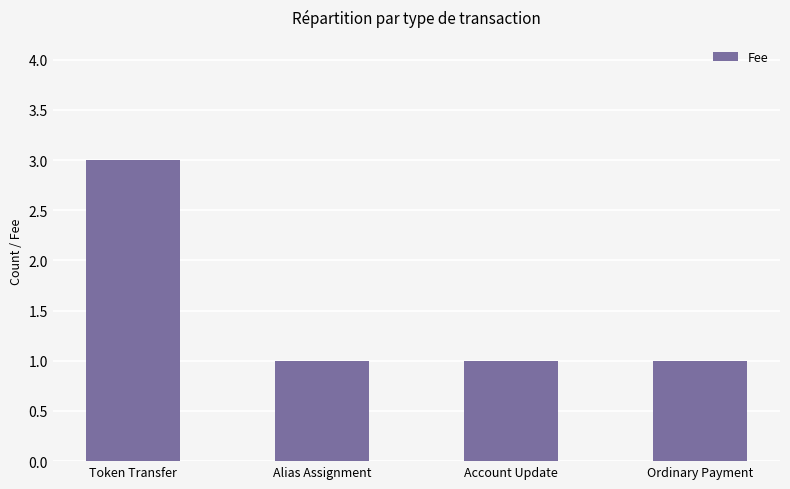

How many categories are shown in the chart?

4